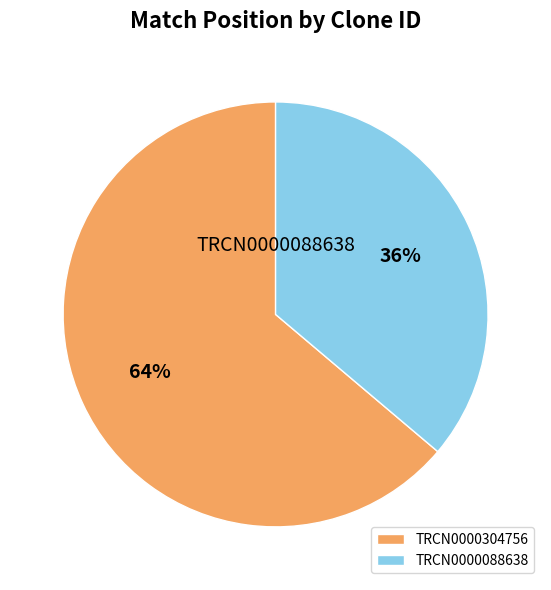

Is TRCN0000304756 the majority of the pie?

Yes